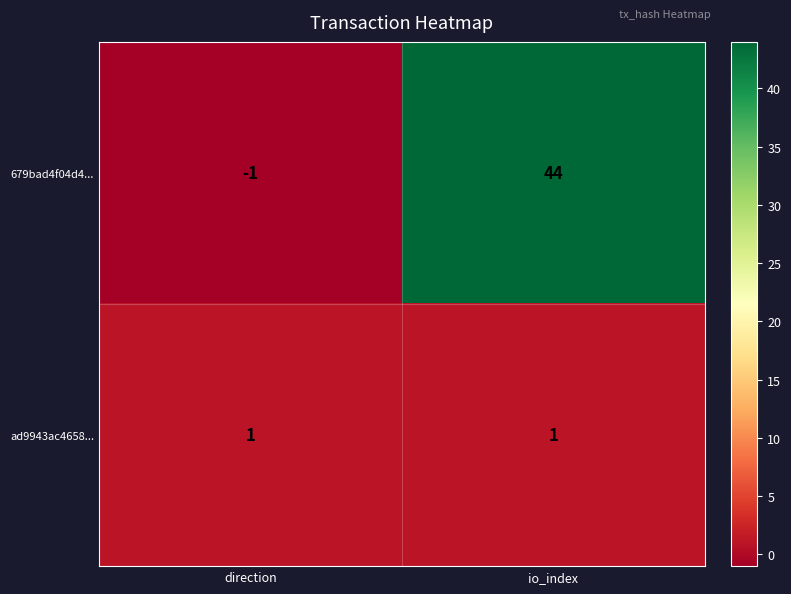

How many distinct data groups are displayed?

2